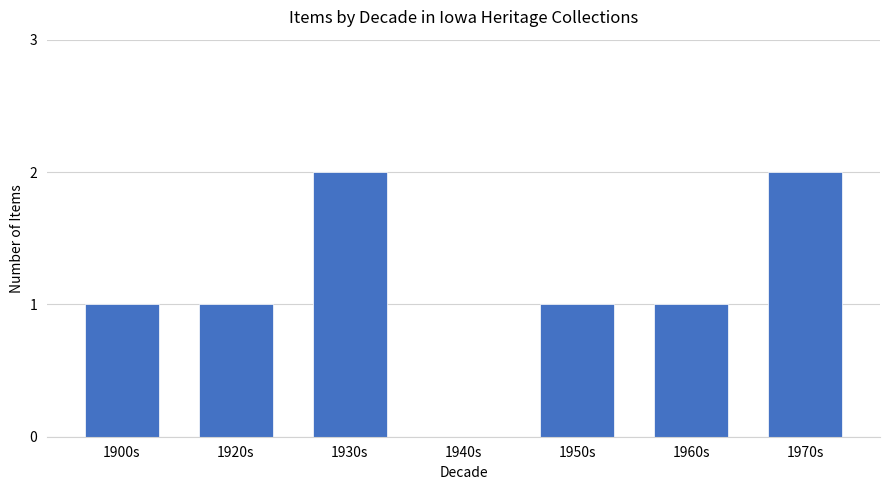

What is the sum of all values?

8